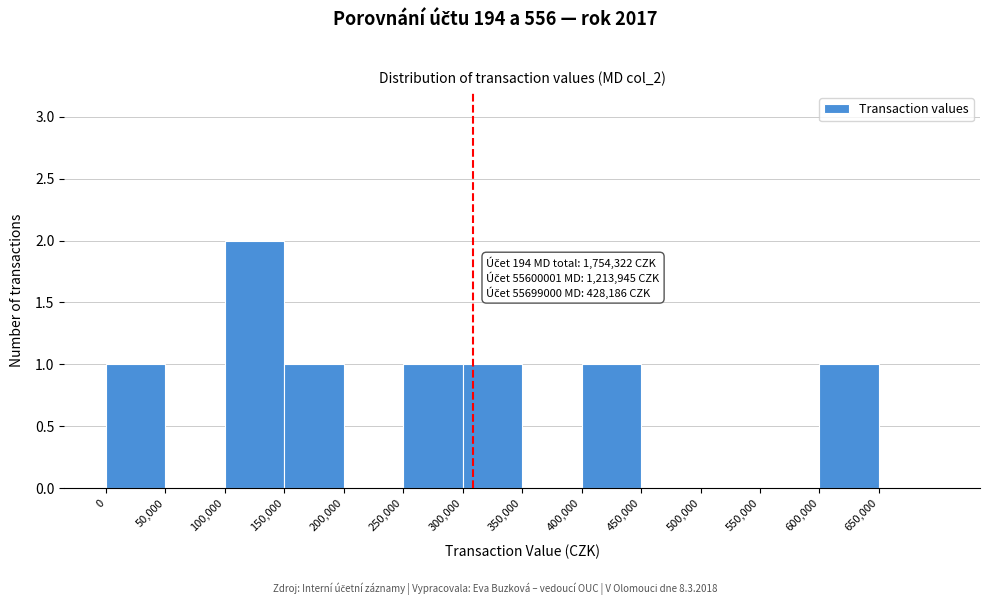

Over which range of the x-axis is the bar tallest?

100000 to 150000